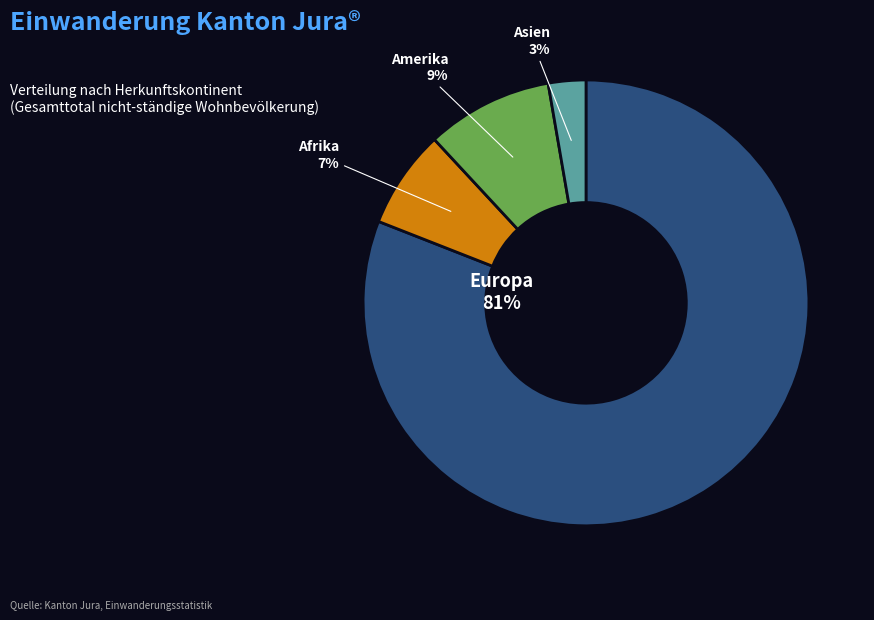

The Amerika slice represents 1% of the pie. True or false?

False